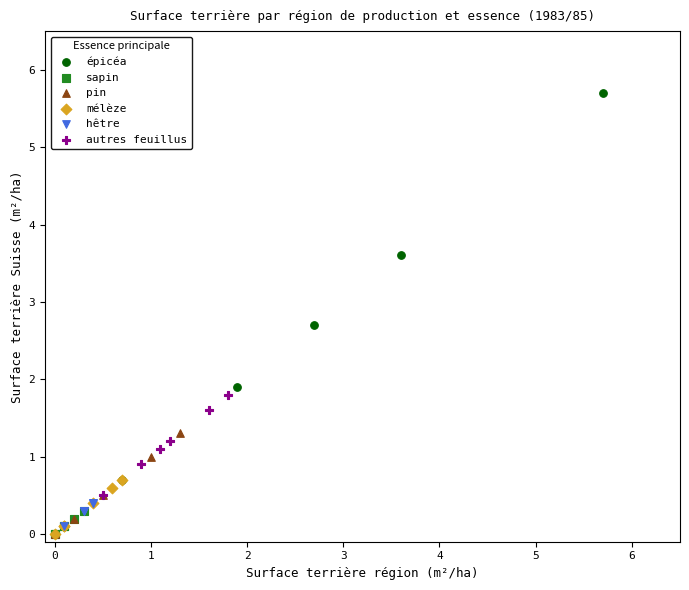

Which series has the widest spread of Y values?

épicéa